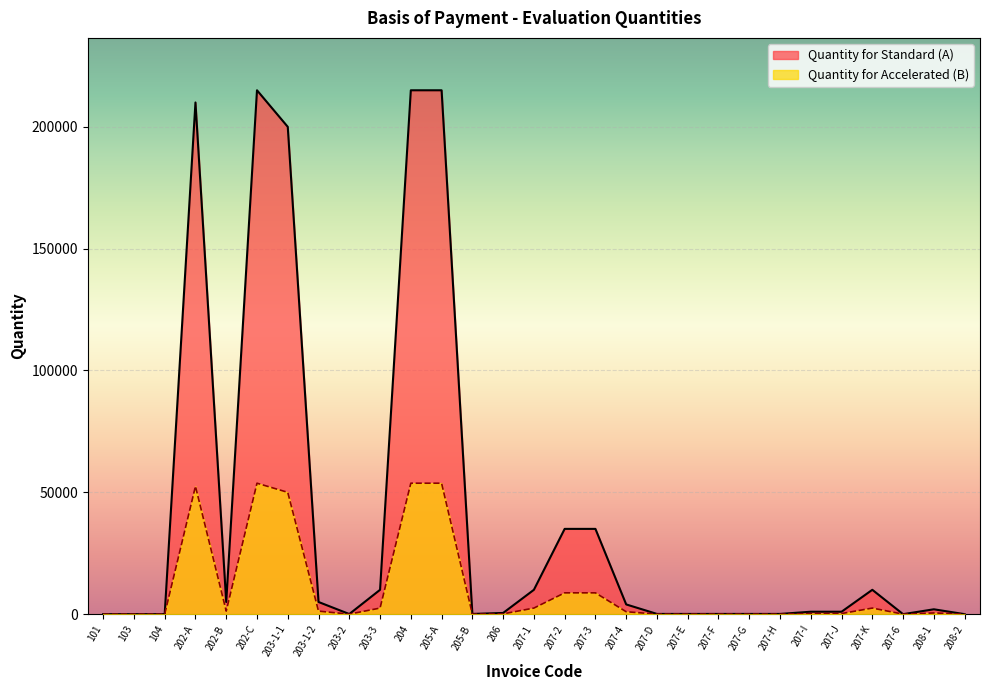

What position from the right is 208-2?

1